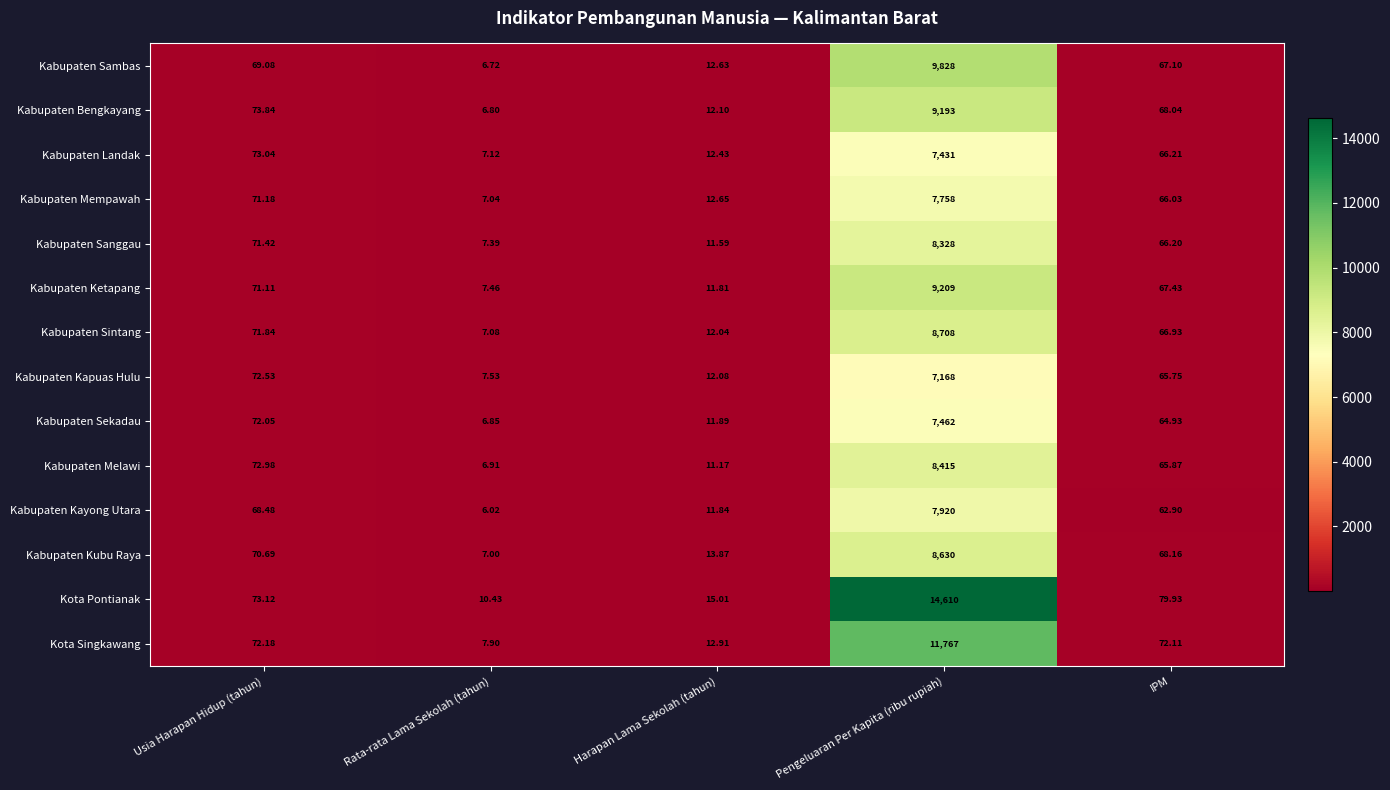

Rank the series by their maximum value, from lowest to highest.

Kabupaten Kapuas Hulu, Kabupaten Landak, Kabupaten Sekadau, Kabupaten Mempawah, Kabupaten Kayong Utara, Kabupaten Sanggau, Kabupaten Melawi, Kabupaten Kubu Raya, Kabupaten Sintang, Kabupaten Bengkayang, Kabupaten Ketapang, Kabupaten Sambas, Kota Singkawang, Kota Pontianak